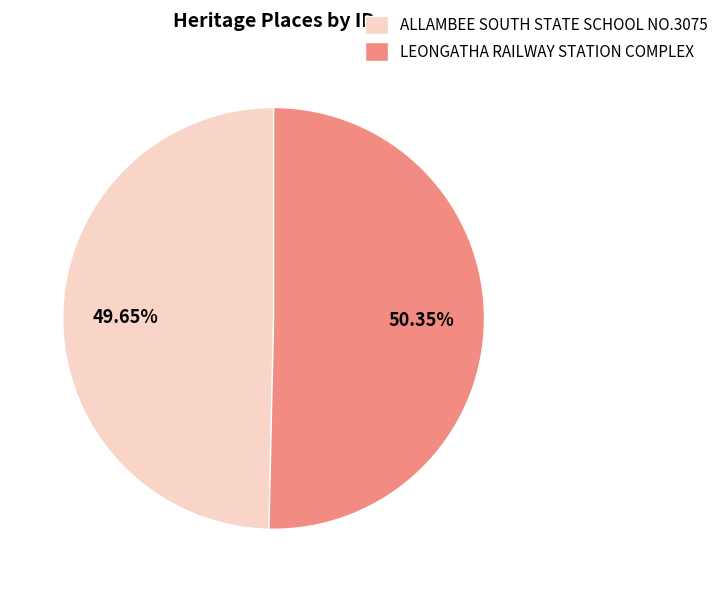

Count the number of slices in the pie.

2